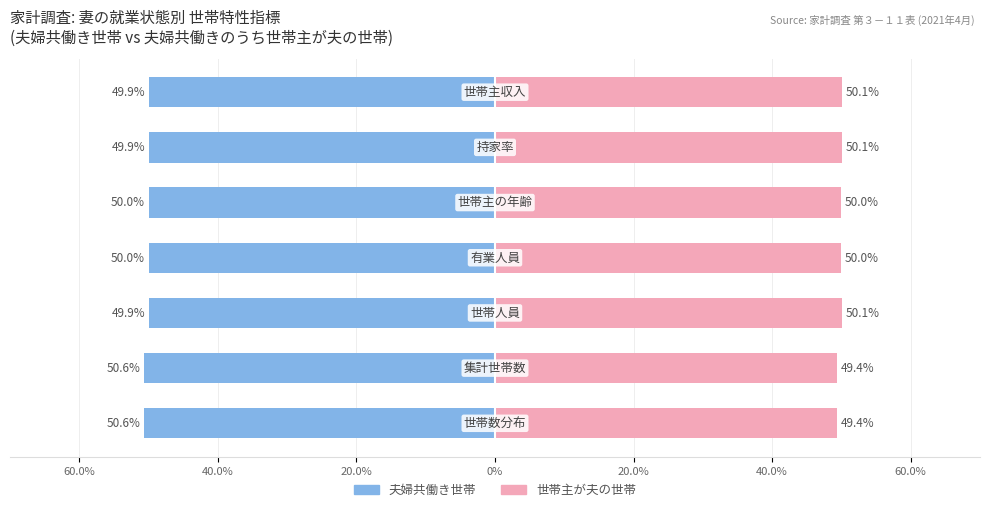

Is it true that Male equals -18.0 at 60.0%?

False